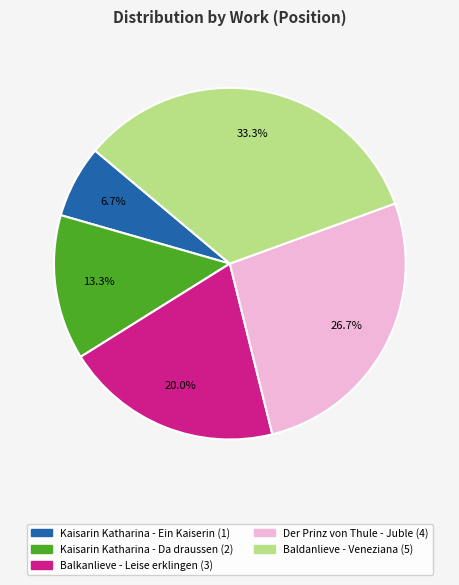

What is the ratio of the value at Kaisarin Katharina - Da draussen to the value at Balkanlieve - Leise erklingen?

0.7